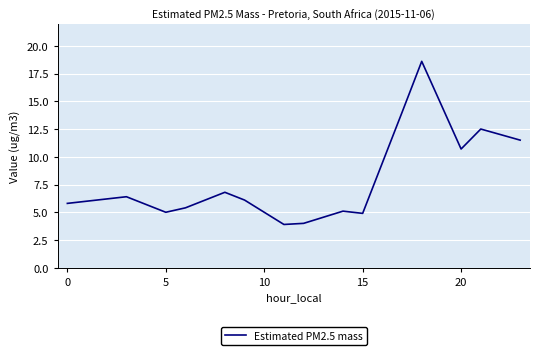

True or false: the data has more than 0 interior local peaks.

True